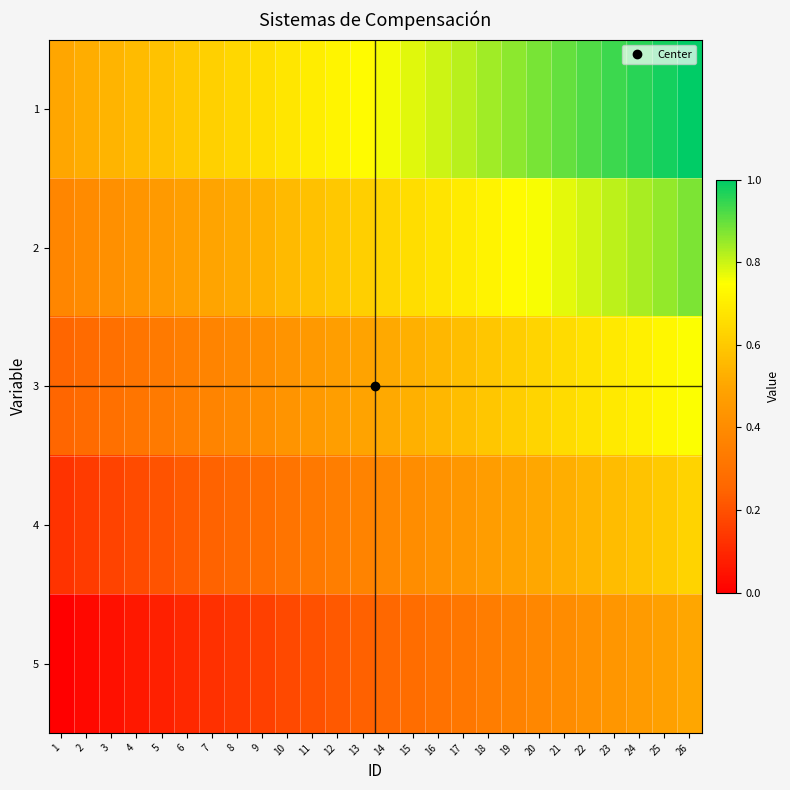

Which has a higher value, 17 or 4?

17